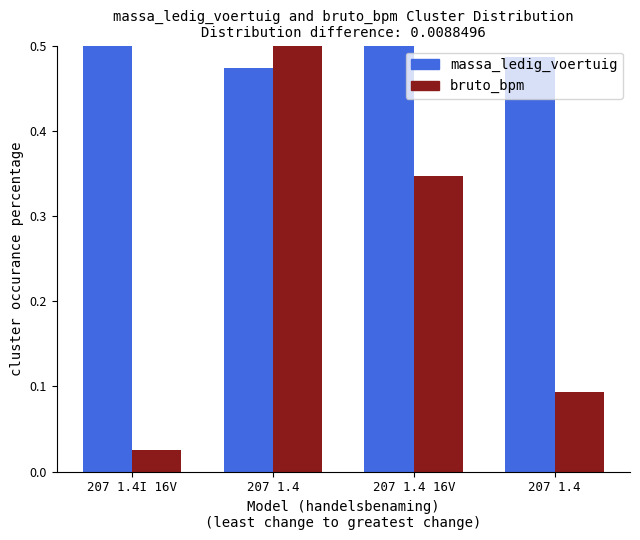

The value of bruto_bpm at 207 1.4 is 0.5. True or false?

True